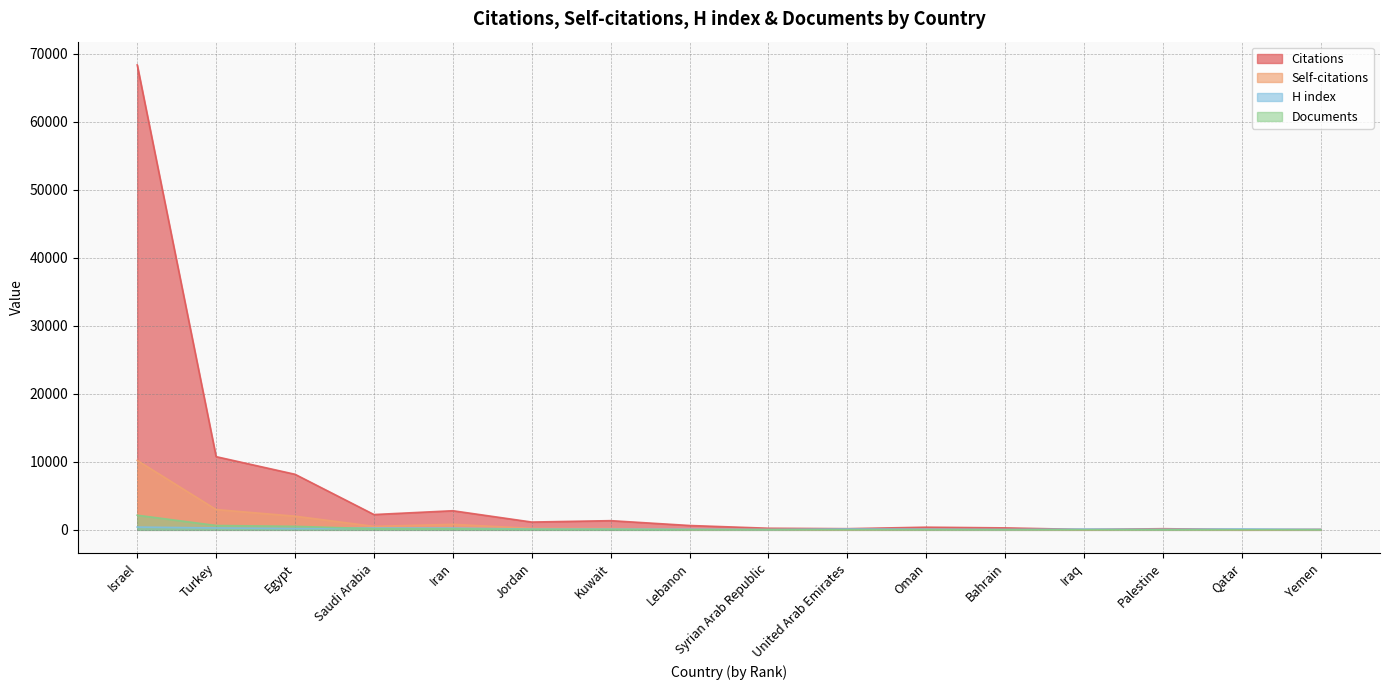

How many lines are shown in the chart?

4